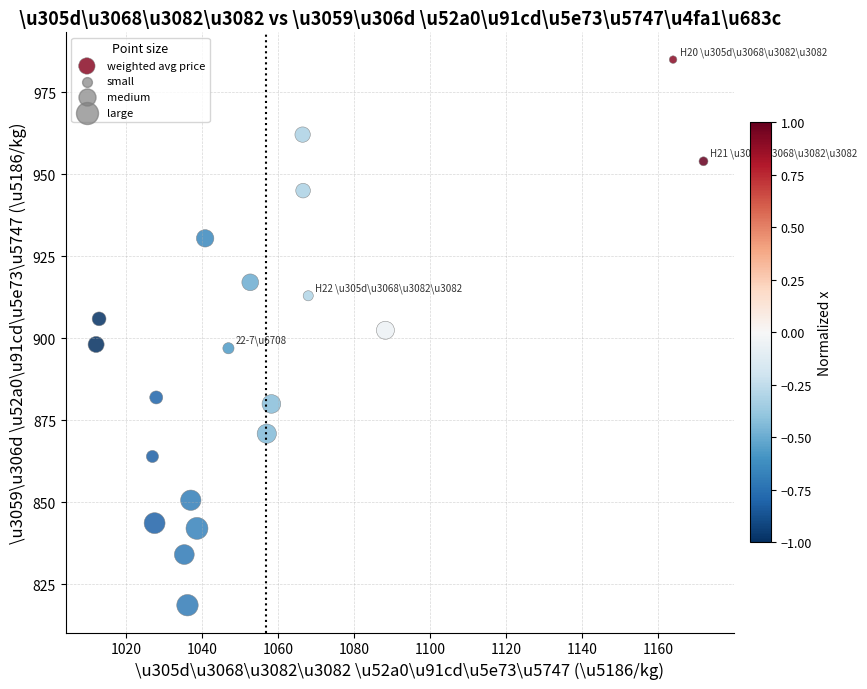

What is the range of X values (max minus min)?

159.8